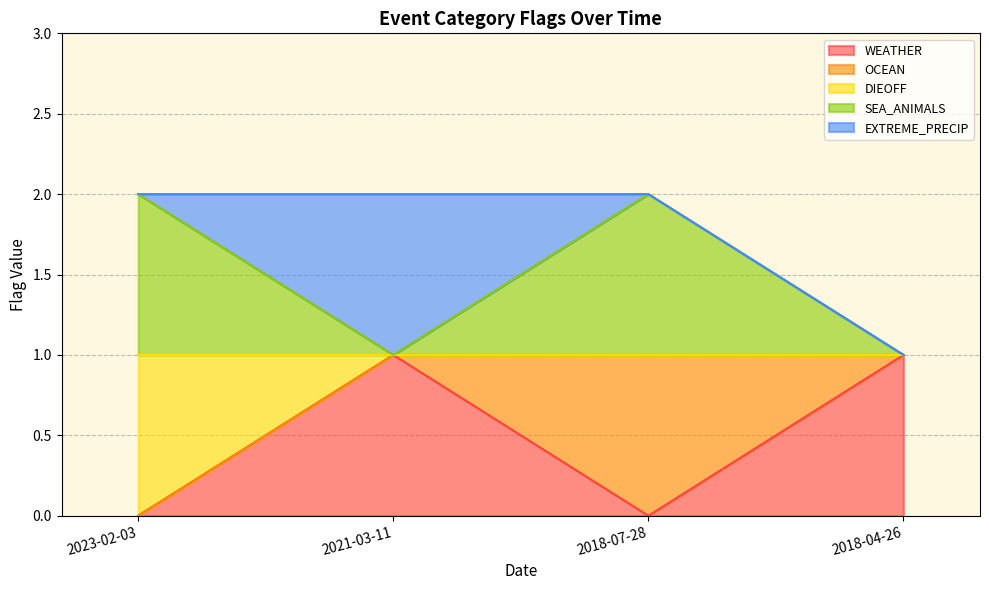

Does the chart display data point markers on the line(s)?

No